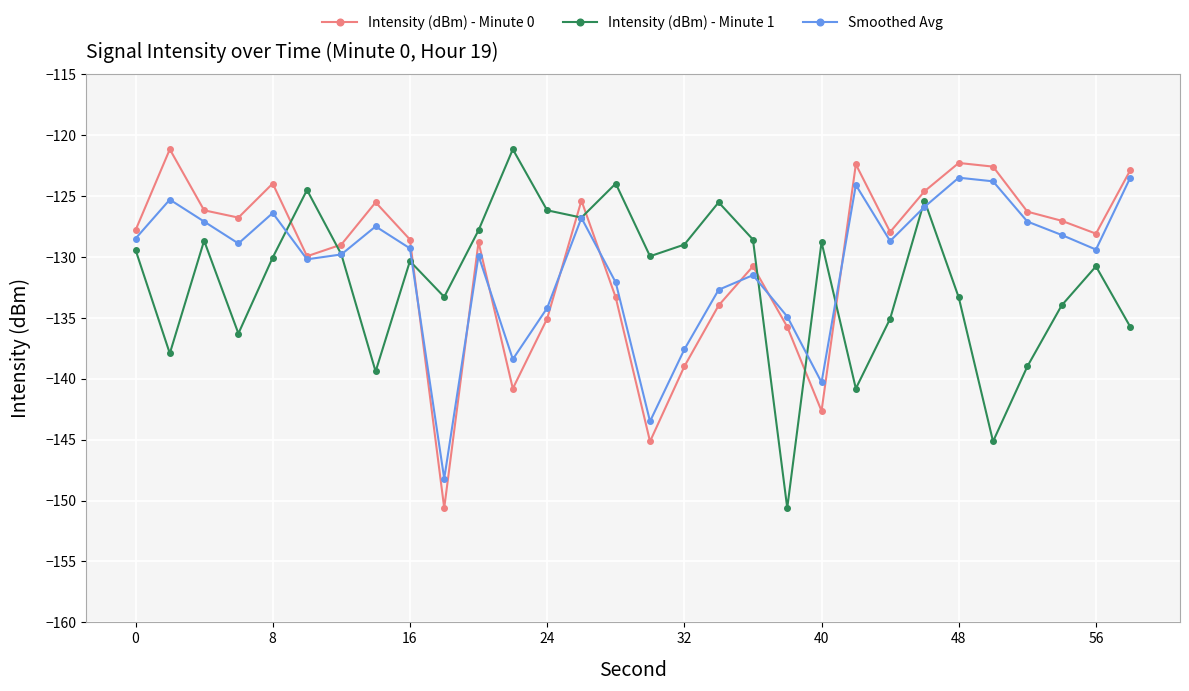

What are all the series names shown in the legend?

Intensity (dBm) - Minute 0, Intensity (dBm) - Minute 1, Smoothed Avg